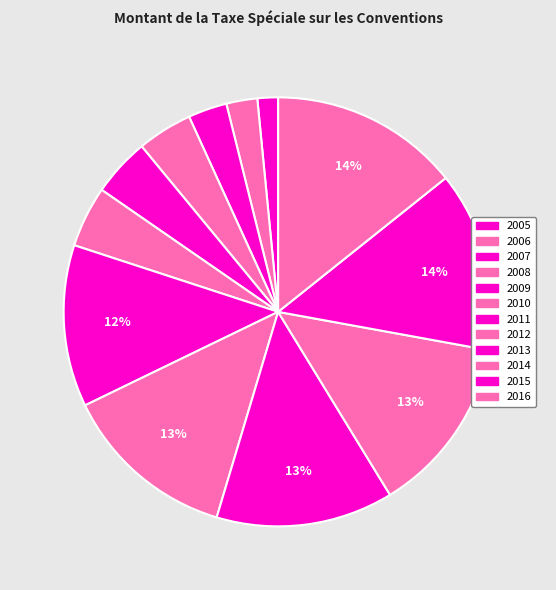

True or false: 2013 accounts for 13% of the total.

True